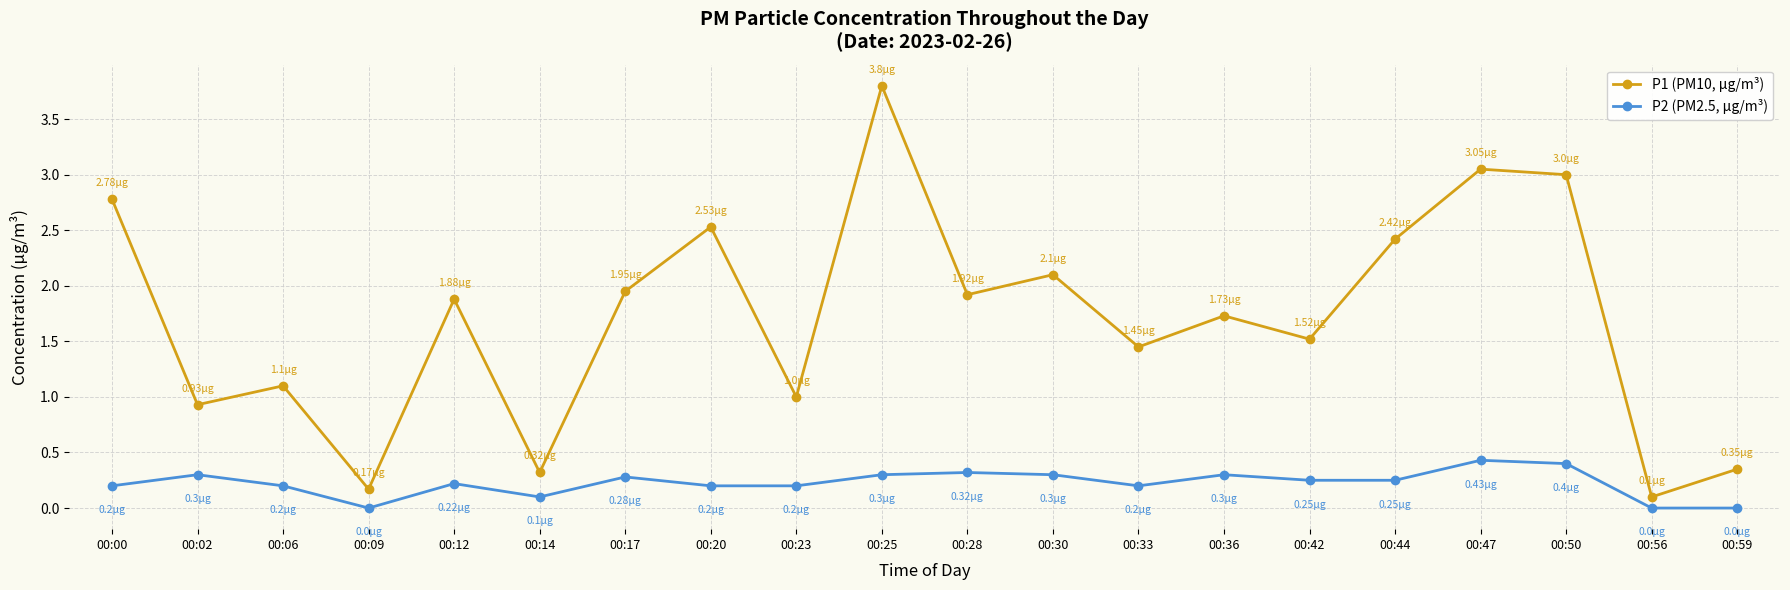

What is the total value across all series at 00:20?

2.7